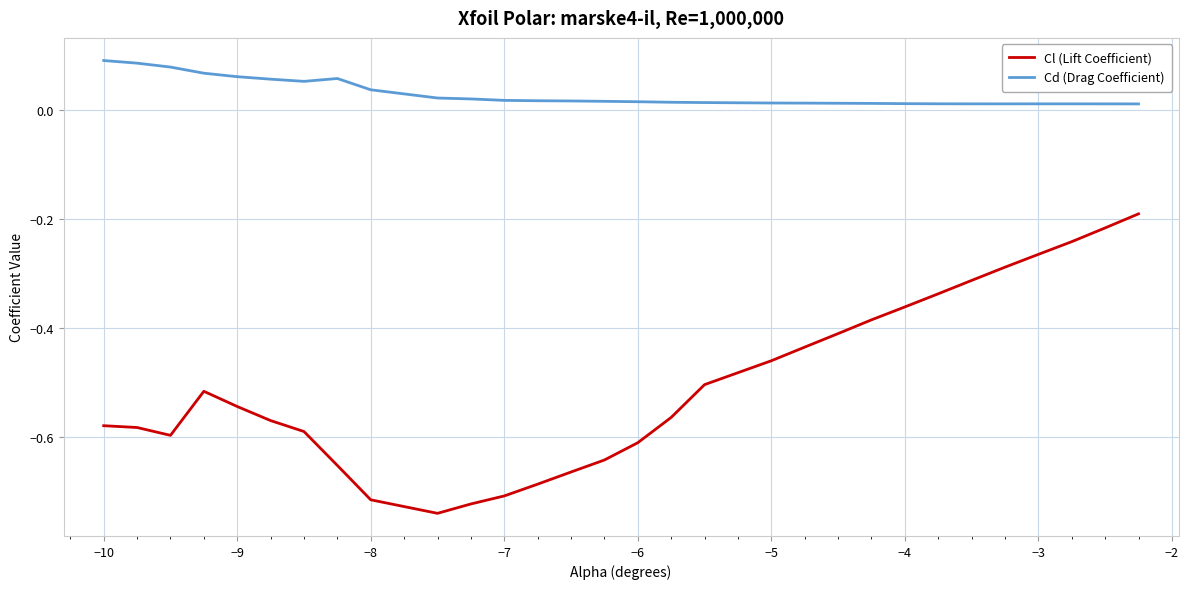

What is the difference between the maximum and minimum values in the Cl (Lift Coefficient) series?

0.5